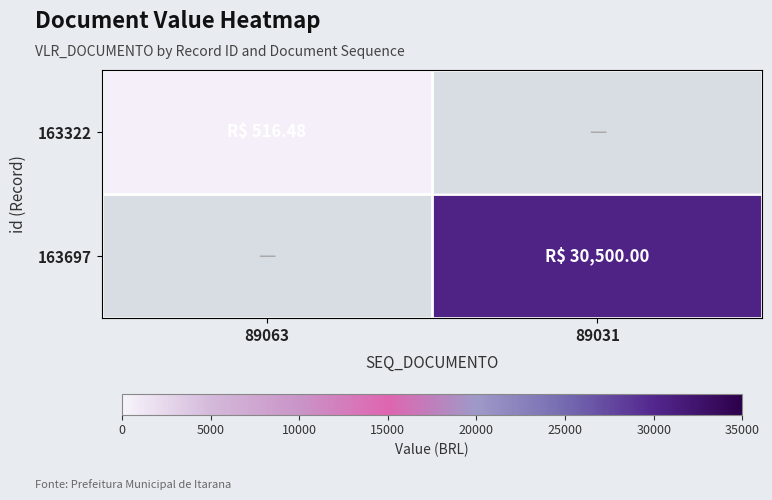

At 89031, list the series in order from smallest to largest.

163322, 163697